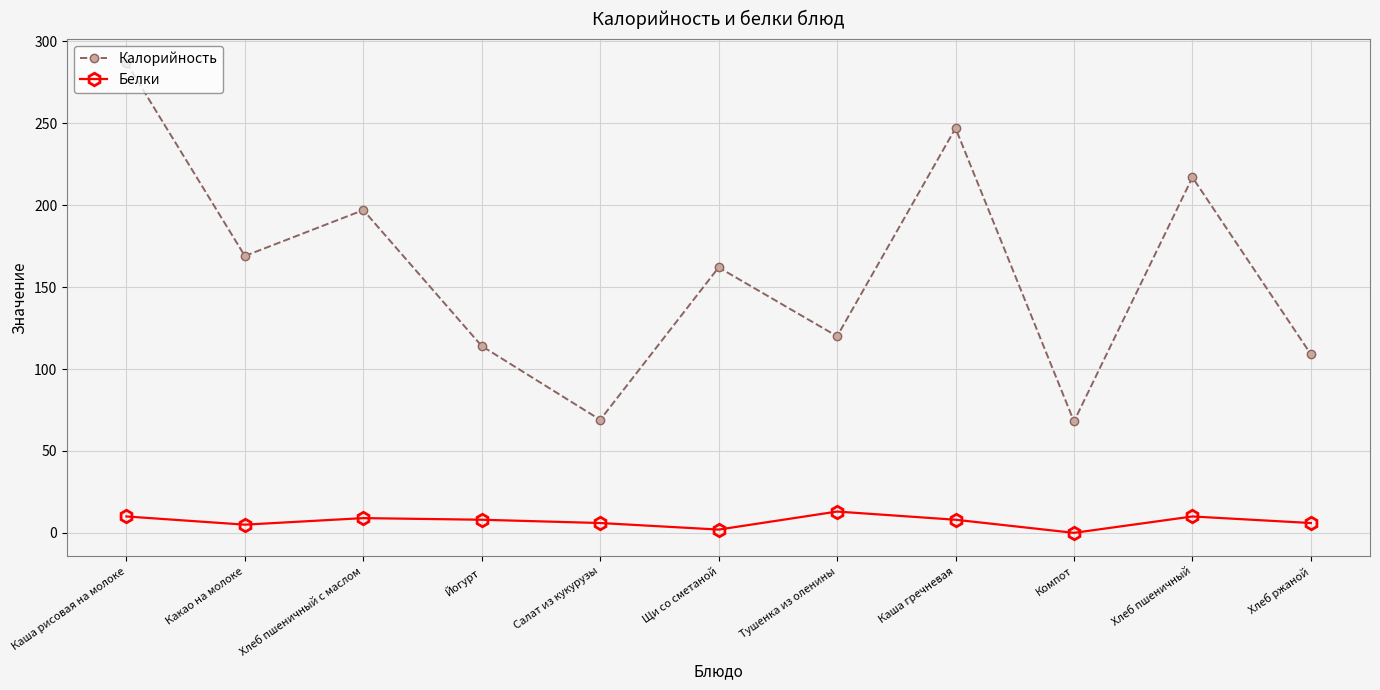

Rank the series by their maximum value, from lowest to highest.

Белки, Калорийность